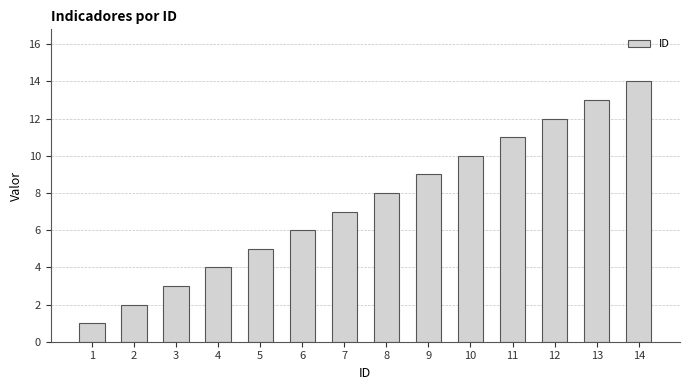

What is the difference between the values at 10 and 1?

9